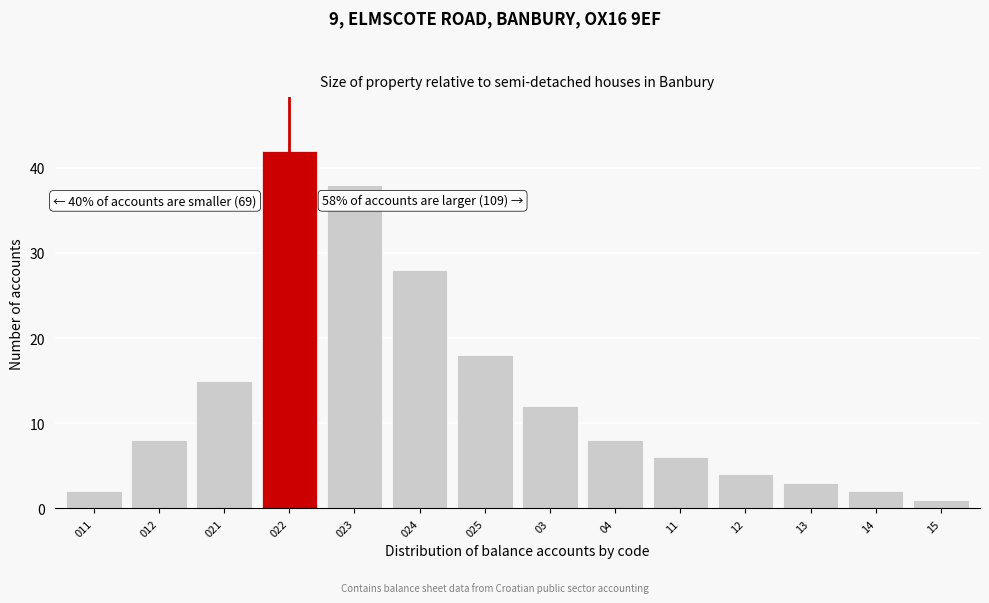

Reading left to right, extract all data points from this chart.

2	8	15	42	38	28	18	12	8	6	4	3	2	1